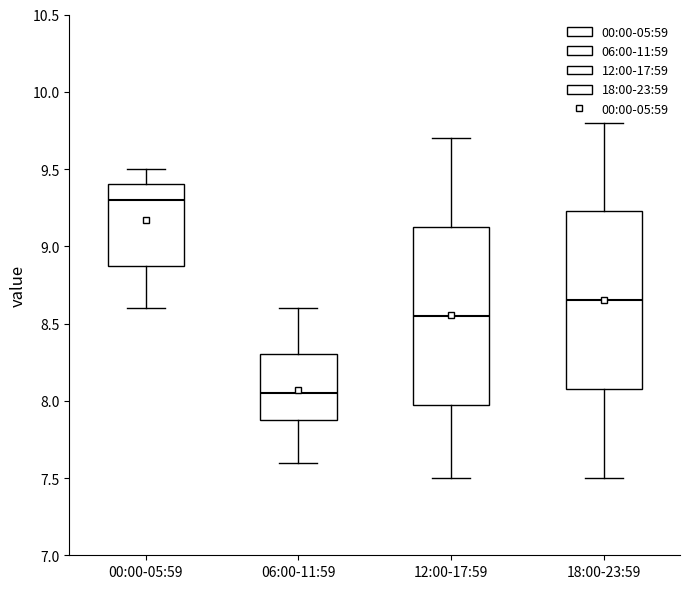

Which box's median line is the lowest?

06:00-11:59